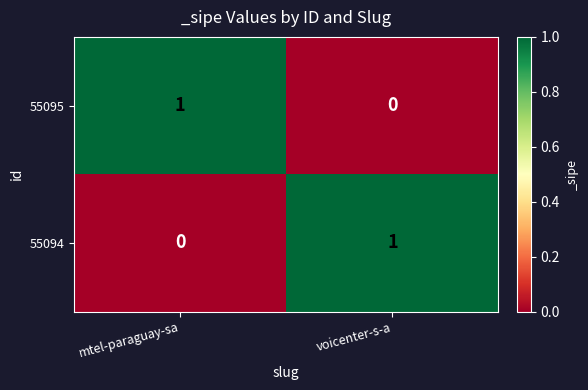

Which category has the lowest value in the 55095 series?

voicenter-s-a